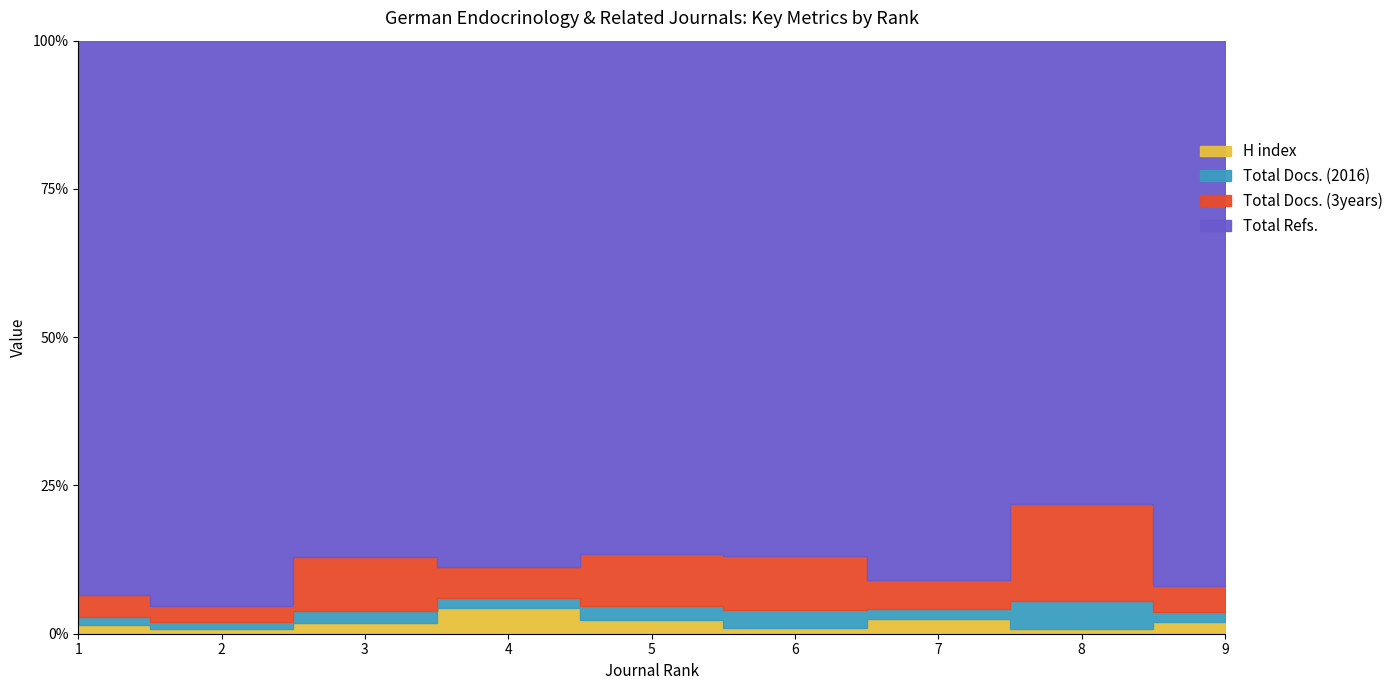

Rank the categories by Total Docs. (3years) value from lowest to highest.

4, 7, 9, 2, 8, 1, 5, 3, 6